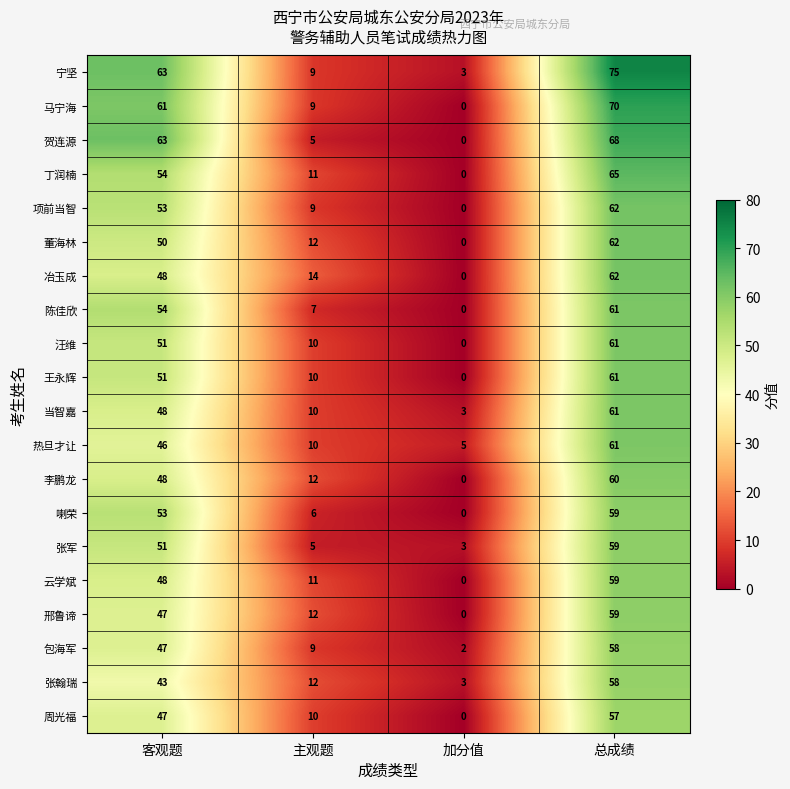

What is the difference between the highest and lowest values at 总成绩?

18